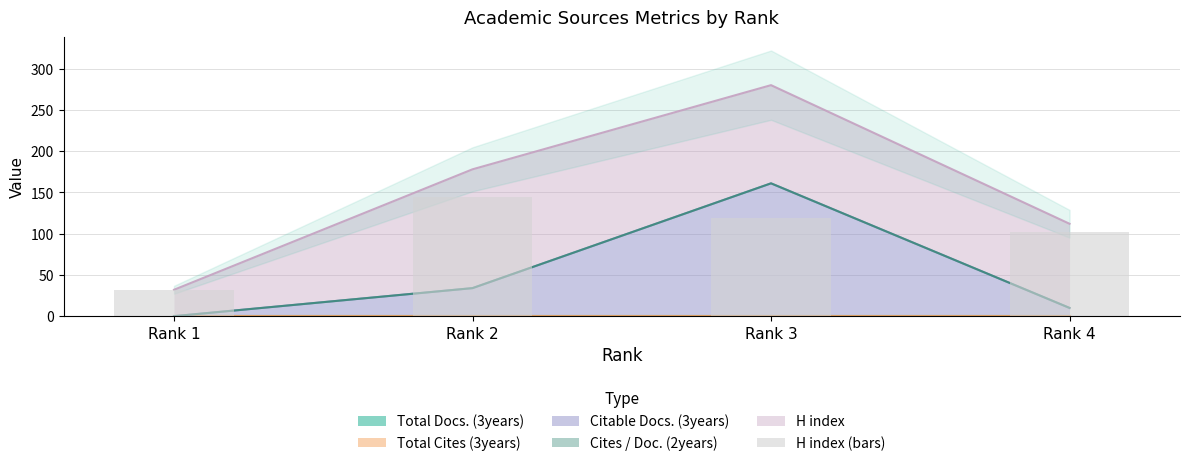

Where is the data nearest to the value 88?

Rank 4